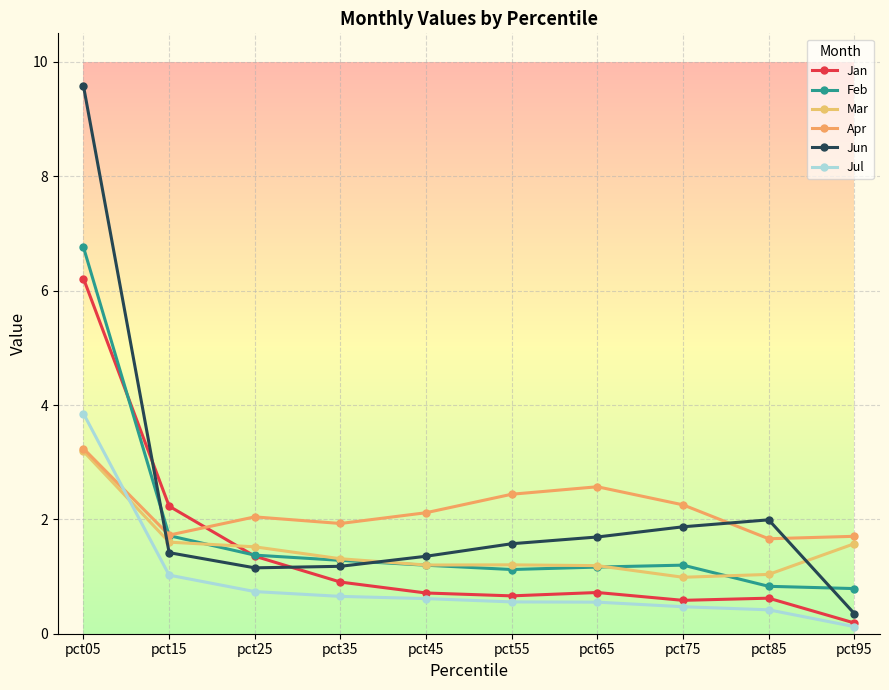

Between which two adjacent categories do Apr and Jul first intersect?

pct05 and pct15